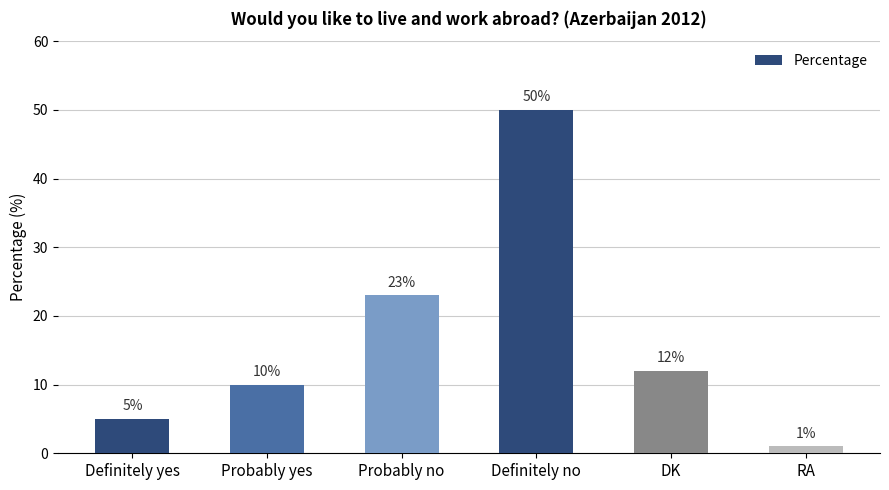

Reading left to right, transcribe all the data shown in this chart.

5	10	23	50	12	1